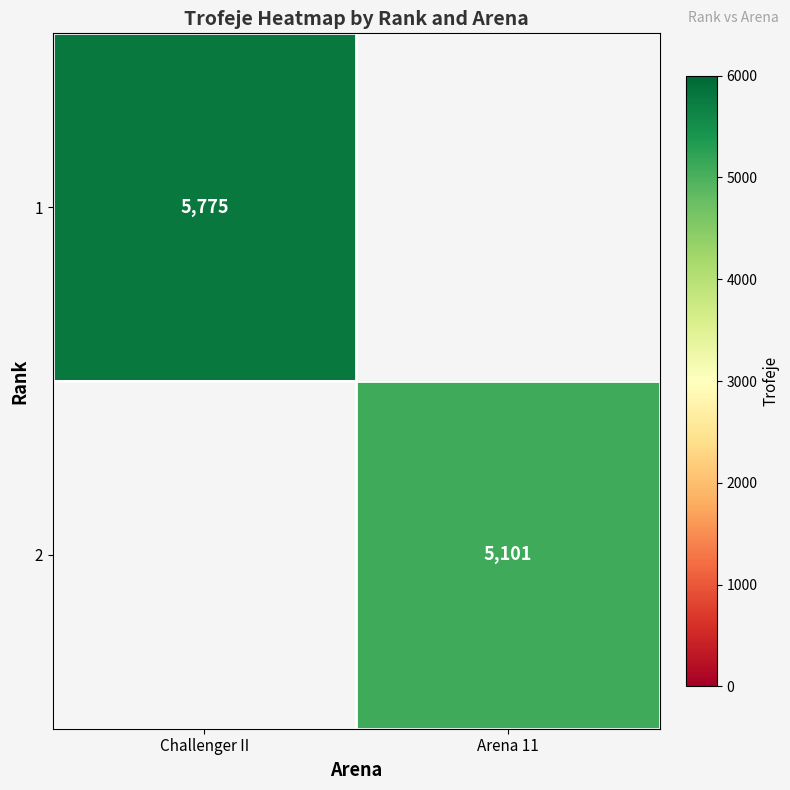

What is the maximum value shown in the chart?

5775.0